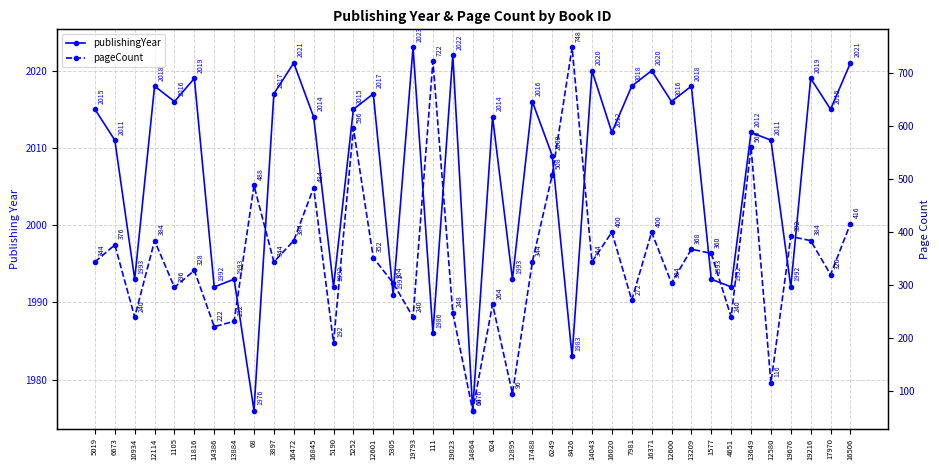

What is the lowest value of the pageCount series?

64